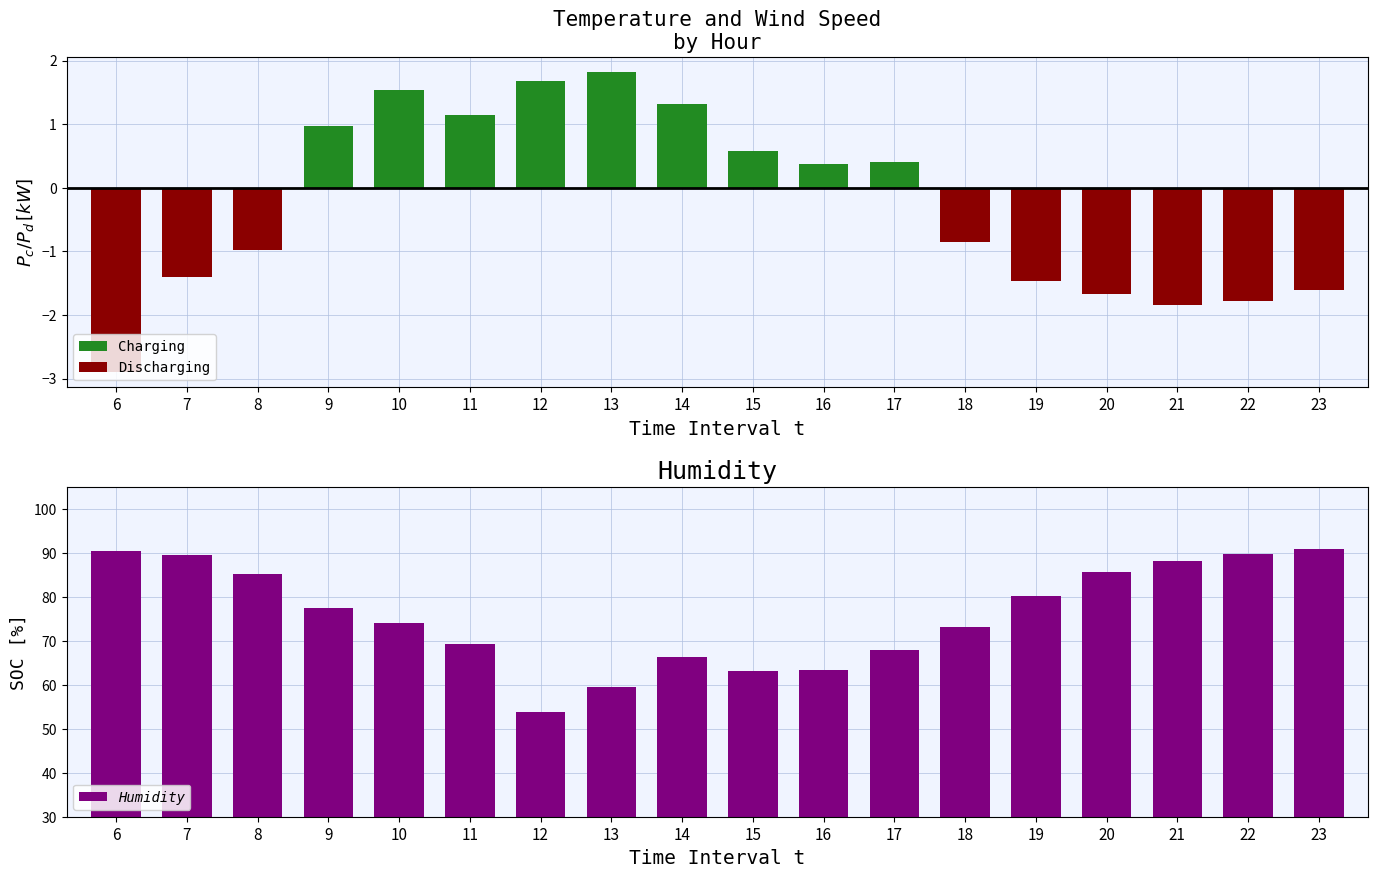

Which series changed the most between 12 and 22?

Humidity